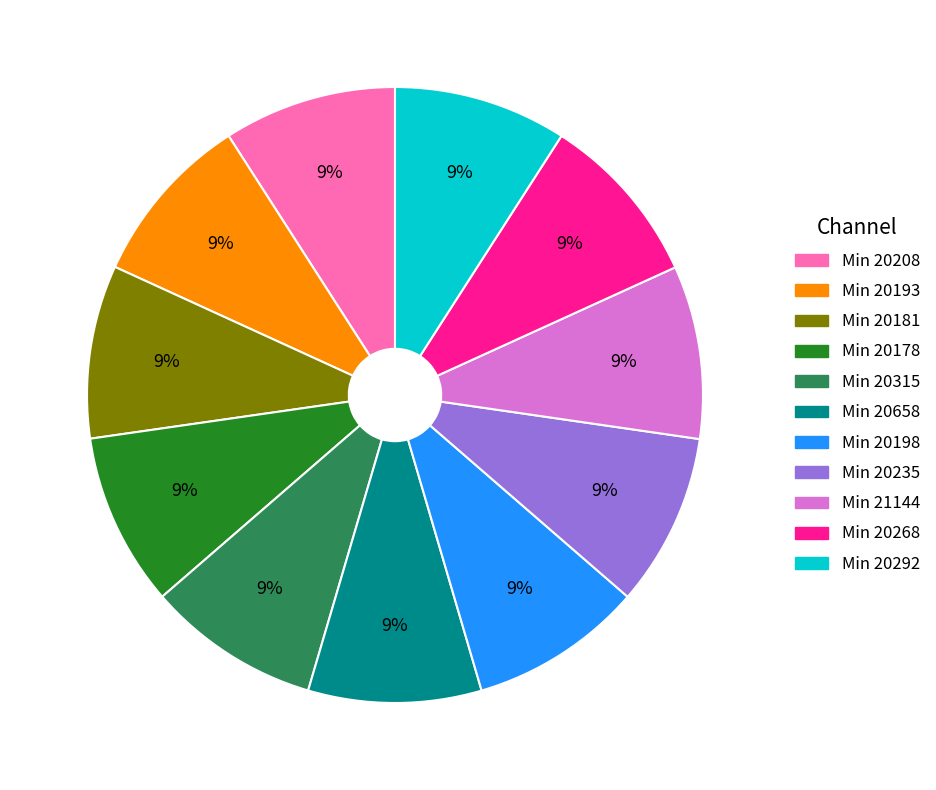

Is there any slice that represents more than half of the pie?

No